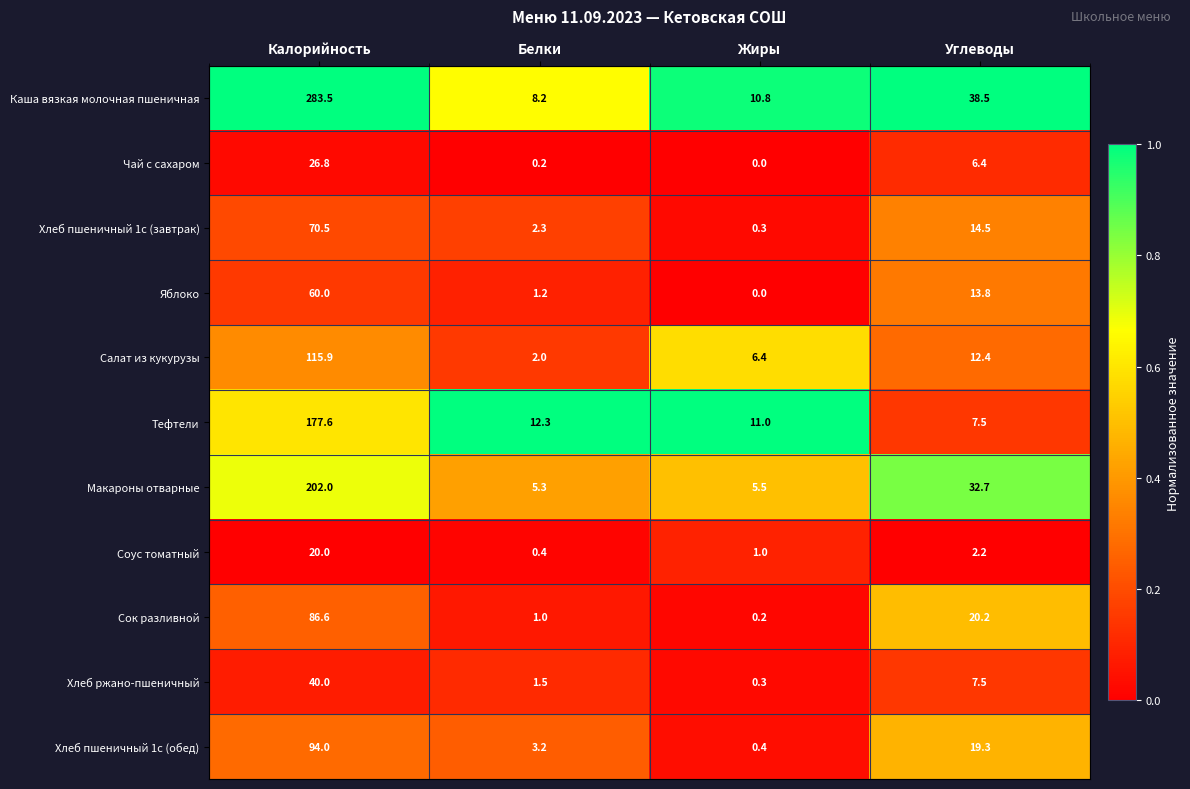

What is the difference between the second highest and second lowest values in the Хлеб пшеничный 1с (завтрак) series?

12.2